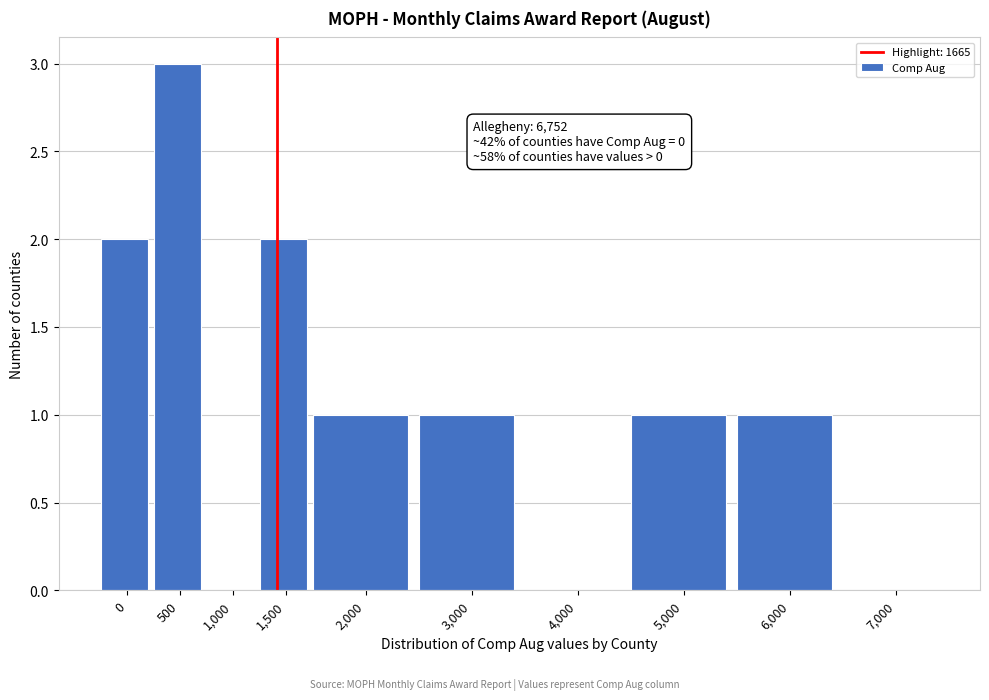

Reading left to right, transcribe all the data shown in this chart.

0=2	500=3	1,000=0	1,500=2	2,000=1	3,000=1	4,000=0	5,000=1	6,000=1	7,000=0